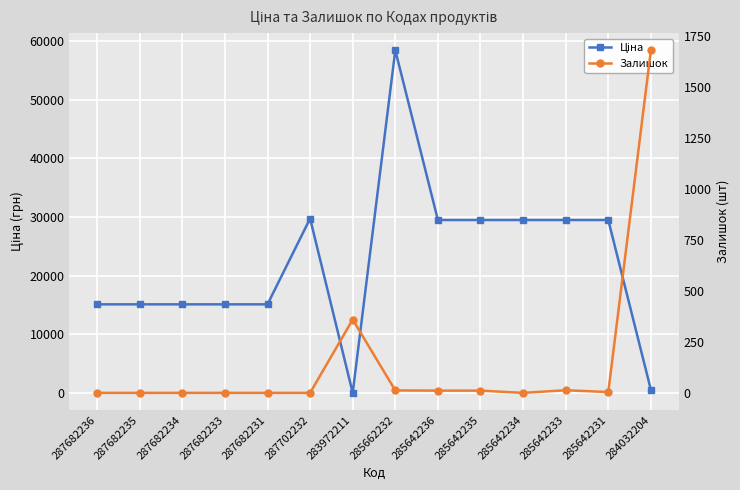

True or false: Залишок and Ціна cross at least once.

True